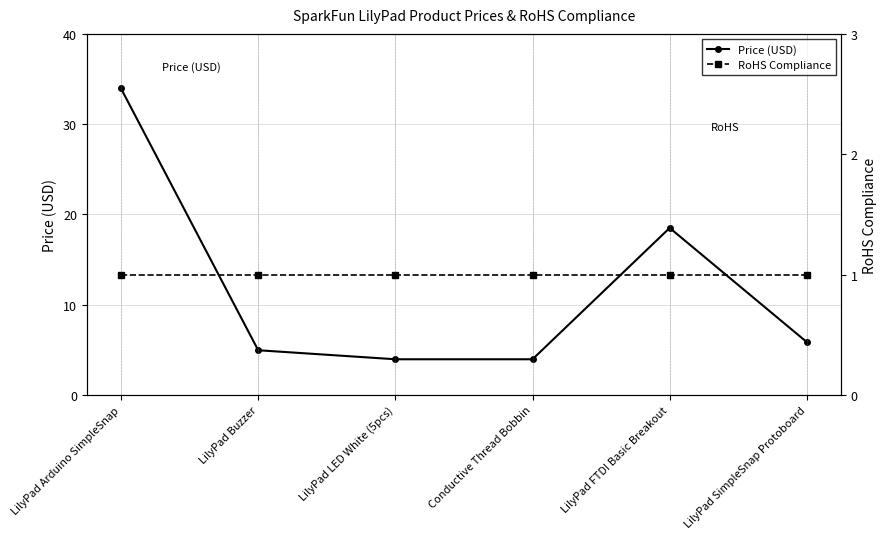

List the labels in order of Price (USD) value, smallest first.

LilyPad LED White (5pcs), Conductive Thread Bobbin, LilyPad Buzzer, LilyPad SimpleSnap Protoboard, LilyPad FTDI Basic Breakout, LilyPad Arduino SimpleSnap